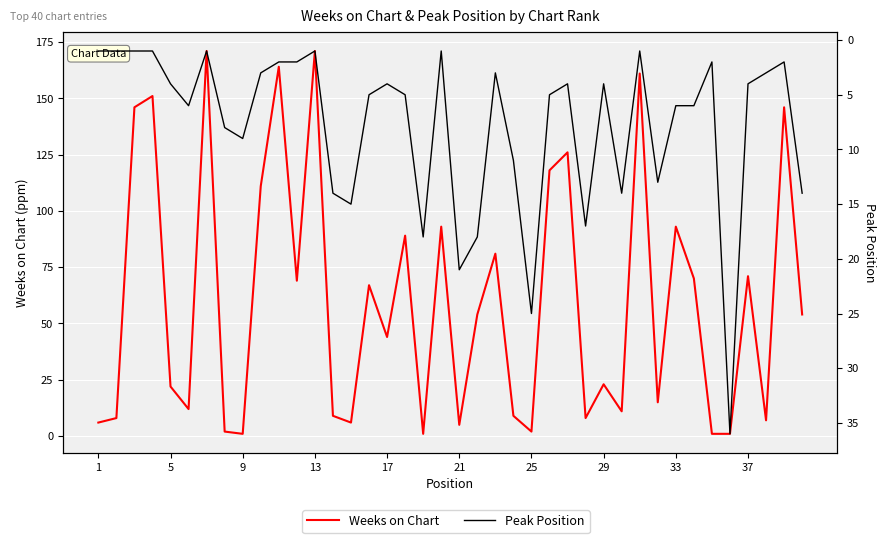

Rank the series at 1 from highest to lowest value.

Weeks on Chart, Peak Position